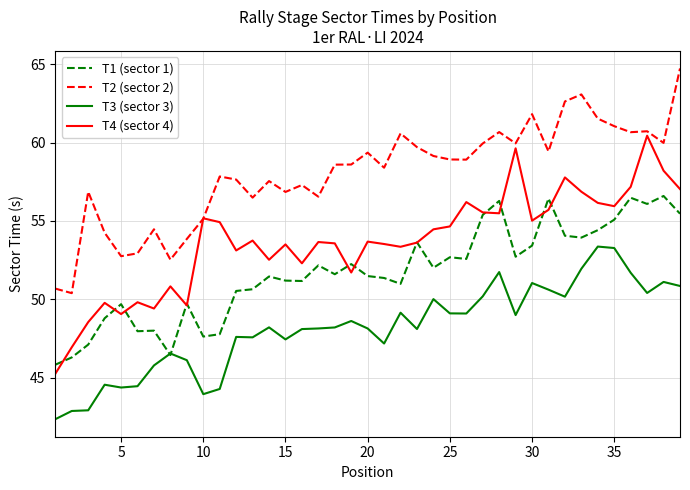

What is the difference between the second highest and minimum values in the T4 (sector 4) series?

14.4